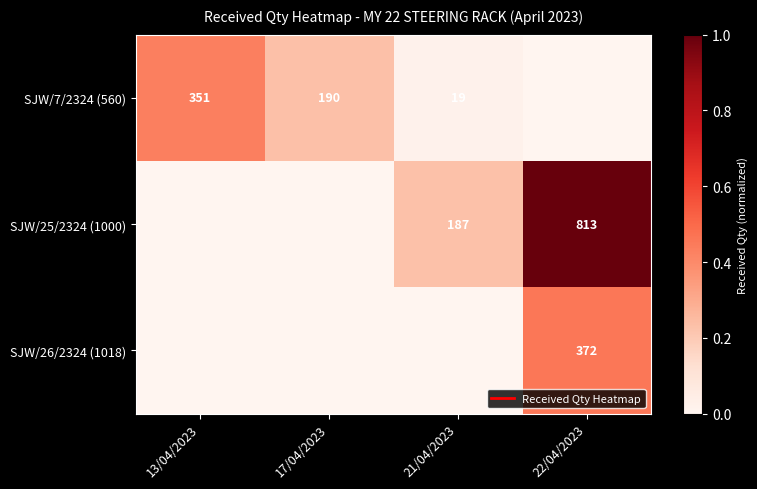

The SJW/7/2324 (560) series shows 0.1 at 17/04/2023. True or false?

False